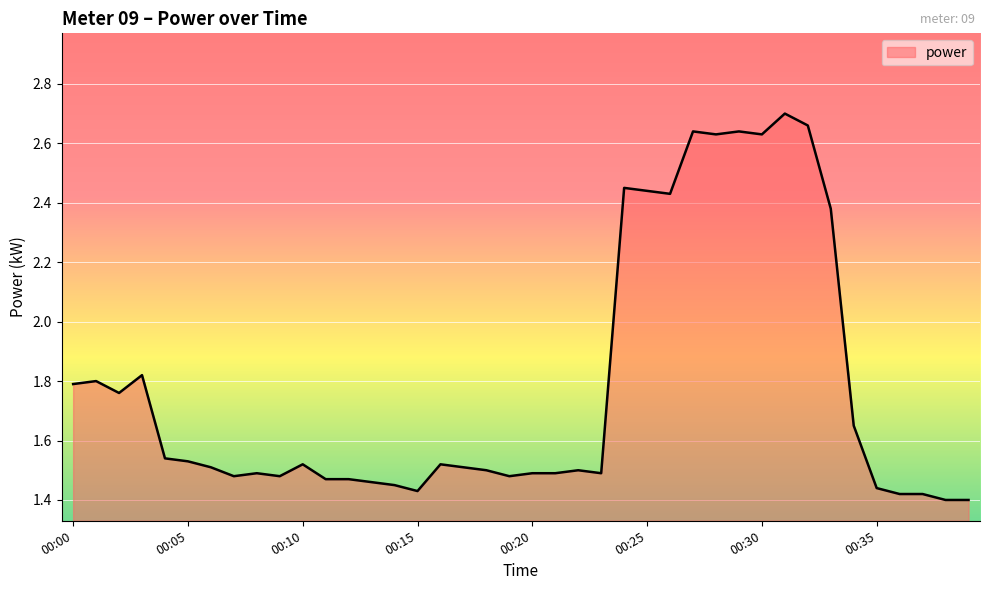

What is the difference between the maximum and minimum values?

1.3